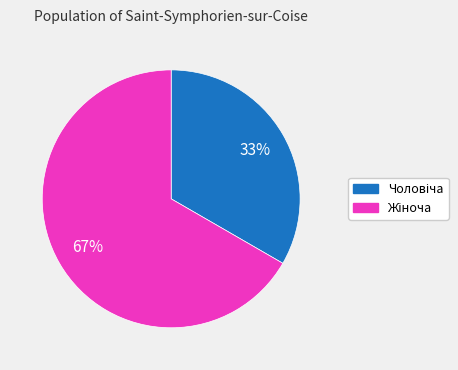

To the nearest percent, what is the average slice percentage?

50%